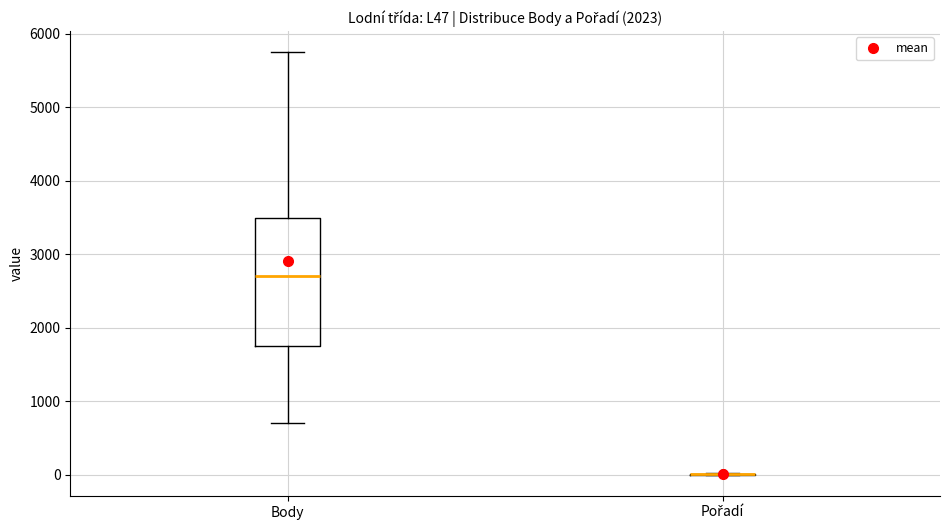

Reading left to right, read every box against the y-axis: the position of its median line, the range the box covers, and the ends of its whiskers. The values are not printed on the chart, so give them approximately, as read against the axis.

Body: median 2700, box 1700 to 3500, whiskers 700 to 5700
Pořadí: box collapsed to a line at 0, whiskers 0 to 0